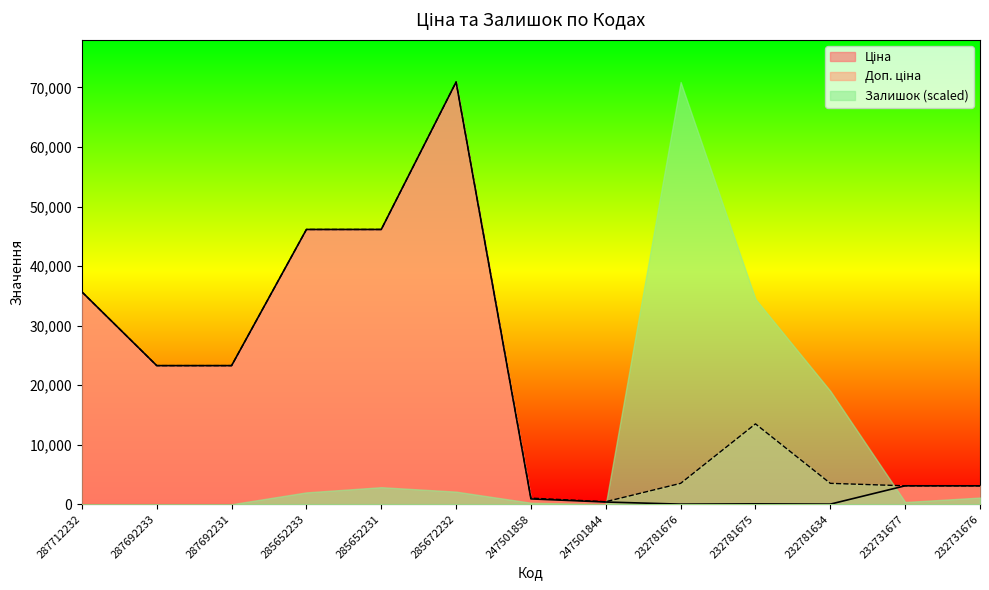

Which category has the highest value in the Доп. ціна series?

285672232